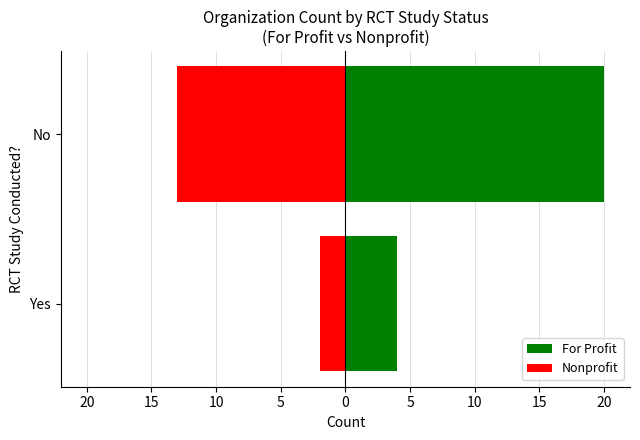

Is it true that For Profit equals 4 at Yes?

True